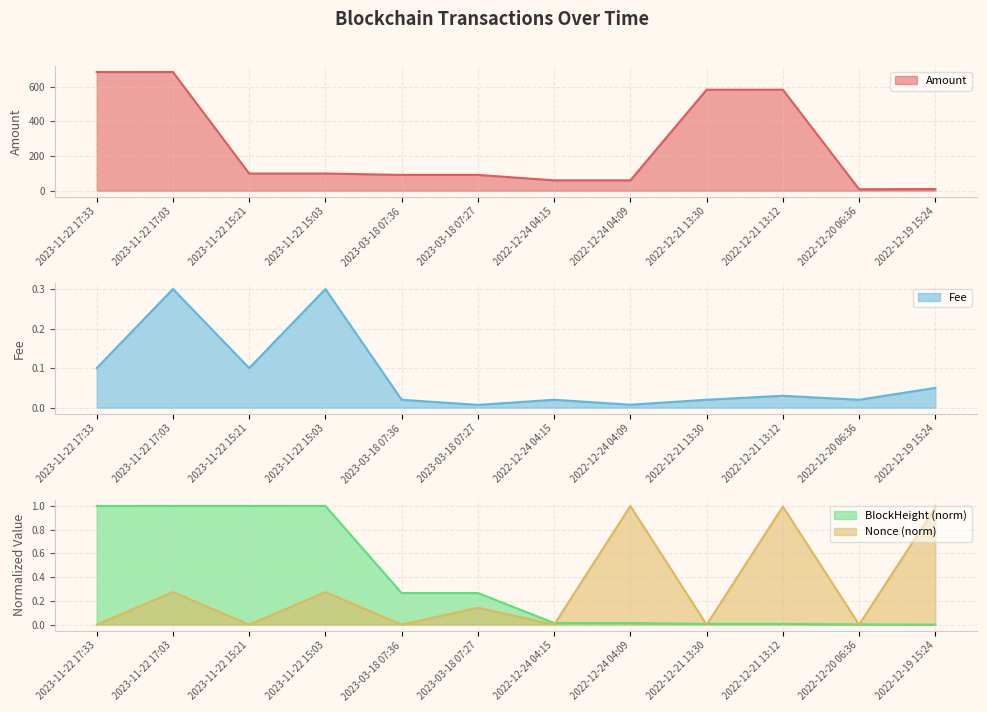

What is the spread (max minus min) of values at 2023-11-22 17:33?

684.3